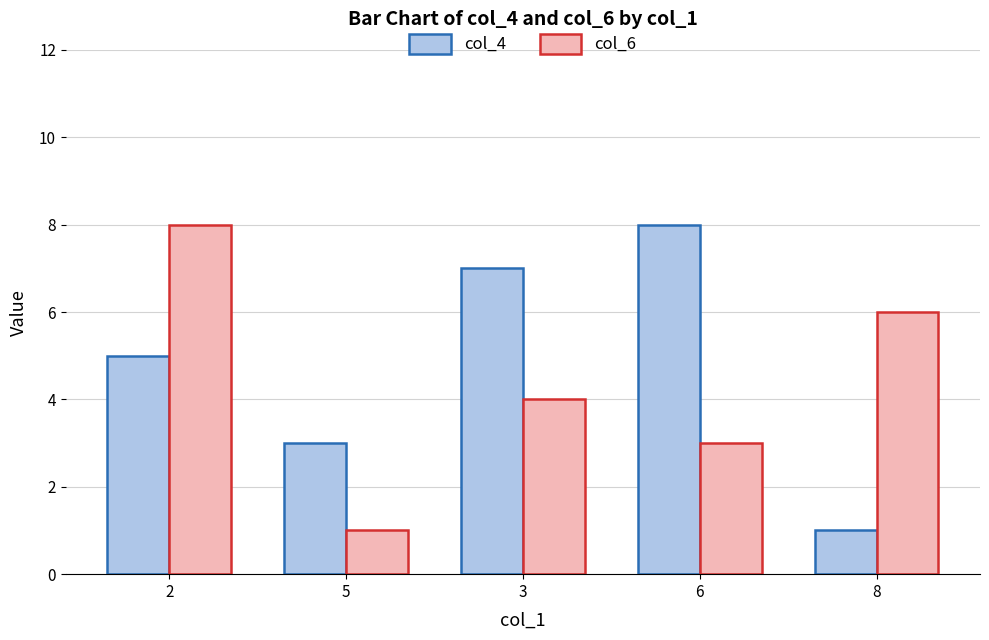

Rank the series by their average value, from lowest to highest.

col_6, col_4